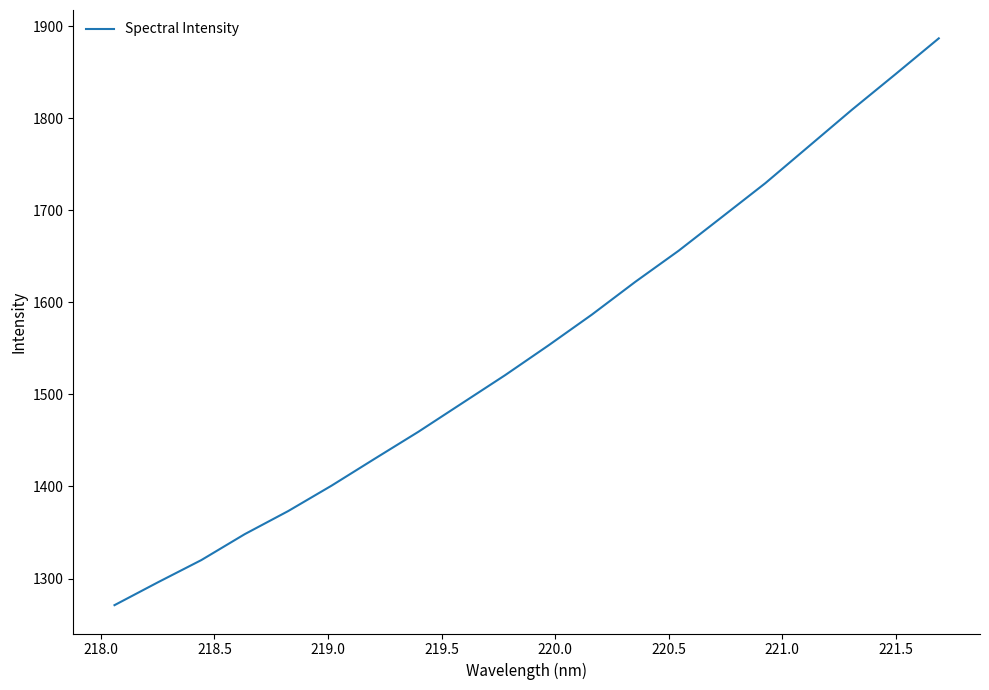

What is the greatest value displayed?

1886.7